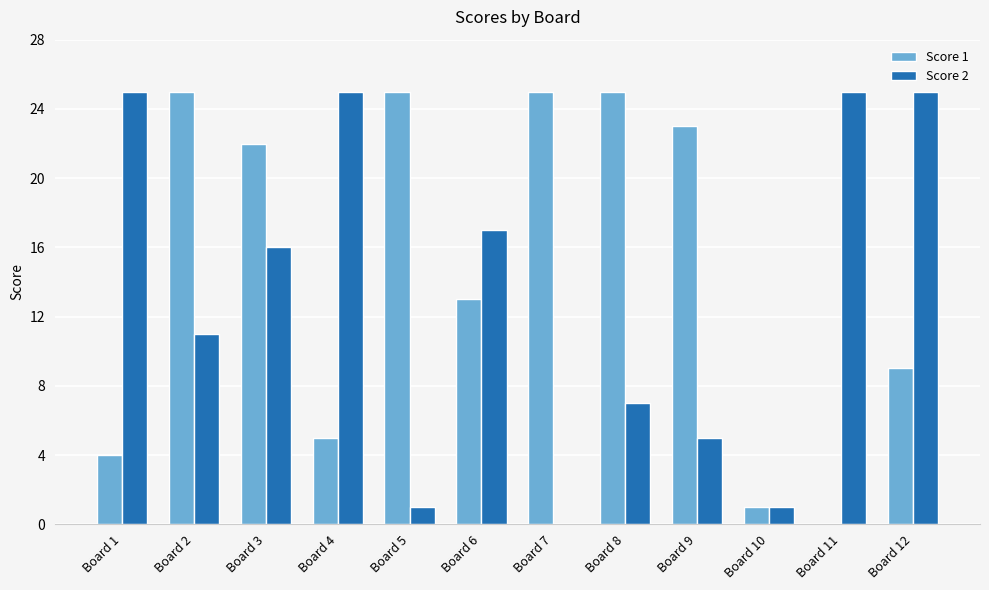

The Score 1 series shows 3 at Board 4. True or false?

False